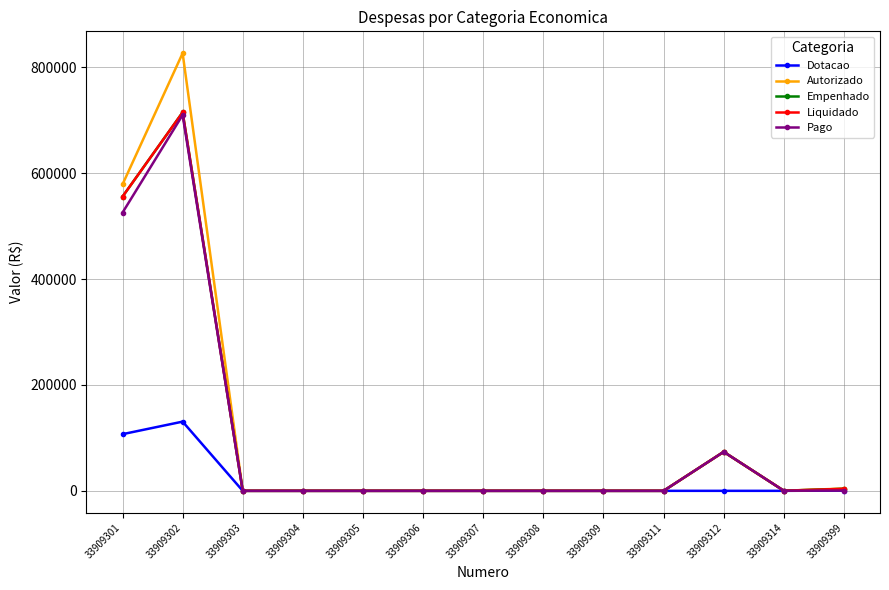

Is it true that Empenhado equals 120934.6 at 33909301?

False